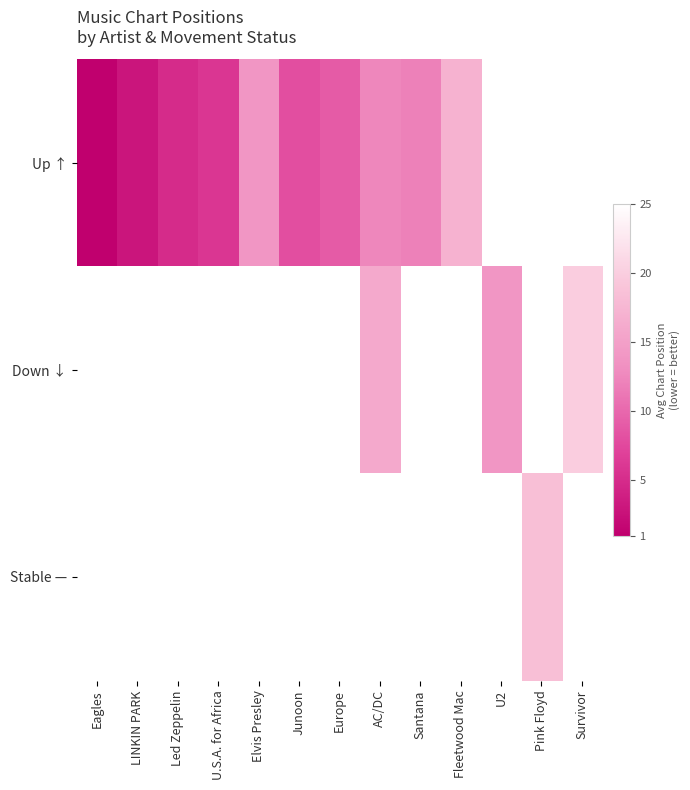

At how many categories does at least one series exceed 3?

11